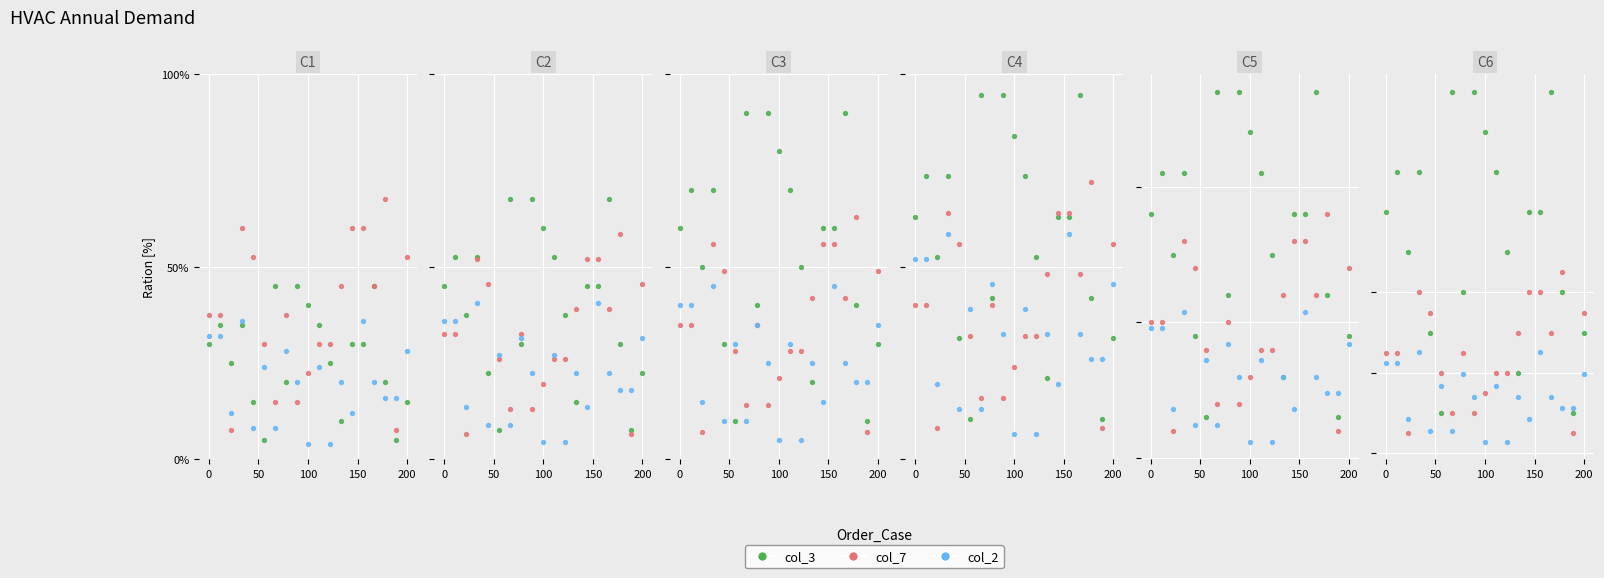

Which series has the widest spread of Y values?

col_3